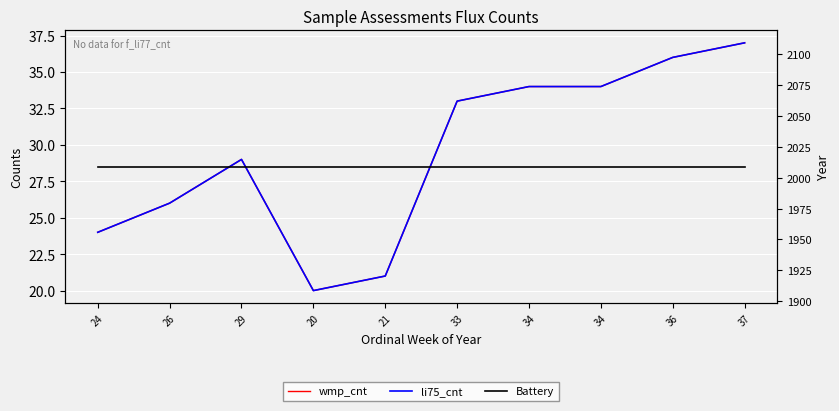

What is the label of the 6th point from the right?

21